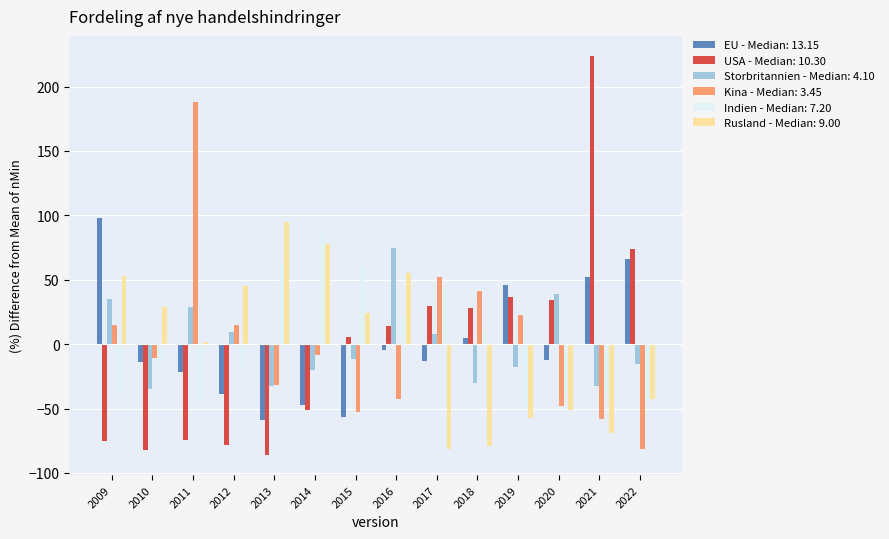

How many bars are there in each group?

6